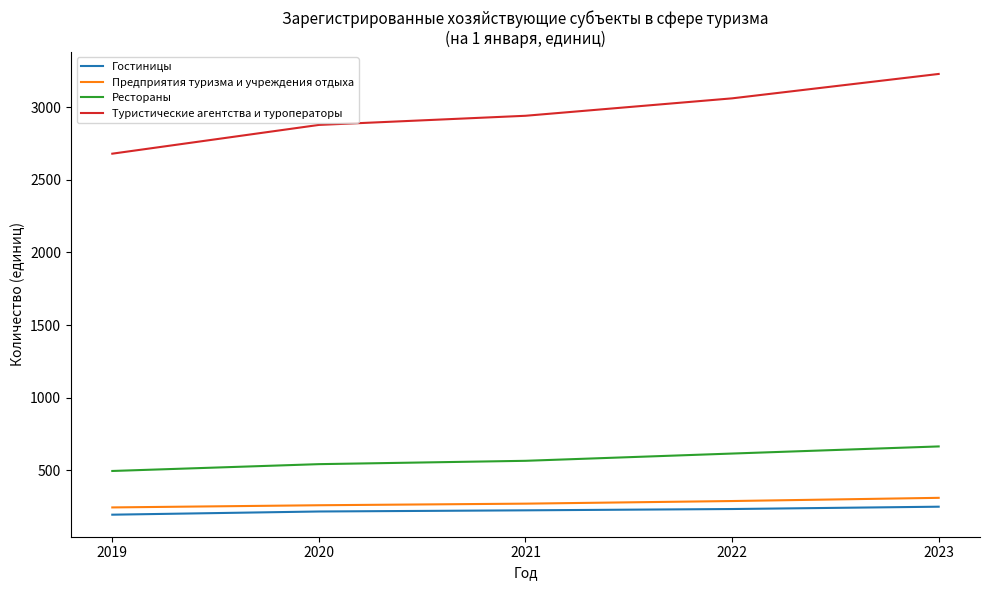

The value of Рестораны at 2023 is 957. True or false?

False